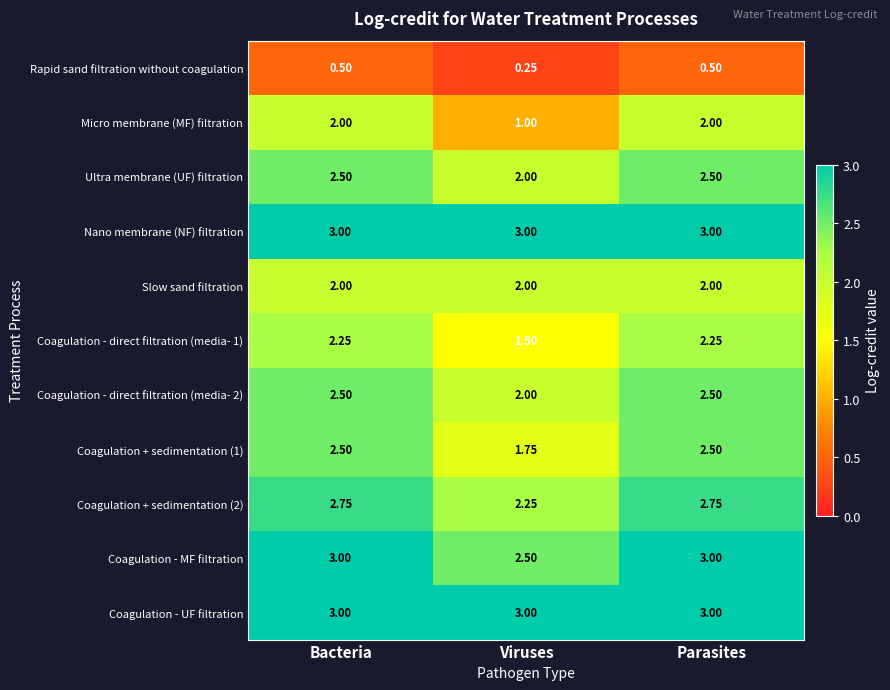

Is the value of Coagulation - UF filtration at Parasites greater than the value of Coagulation - direct filtration (media- 2) at Bacteria?

Yes